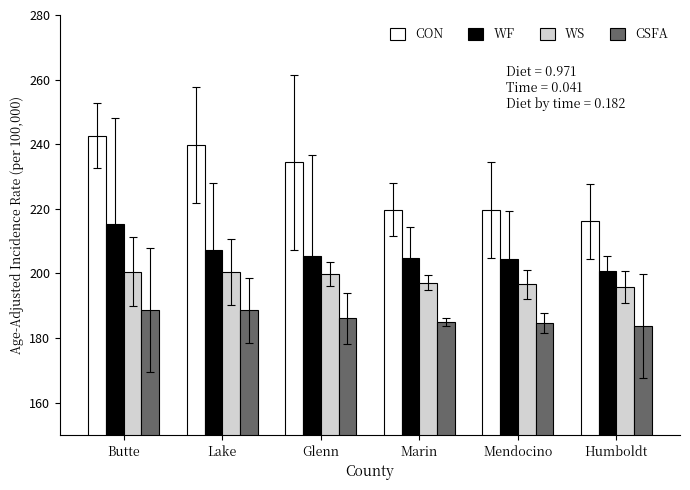

At which category is the sum across all series the highest?

Butte